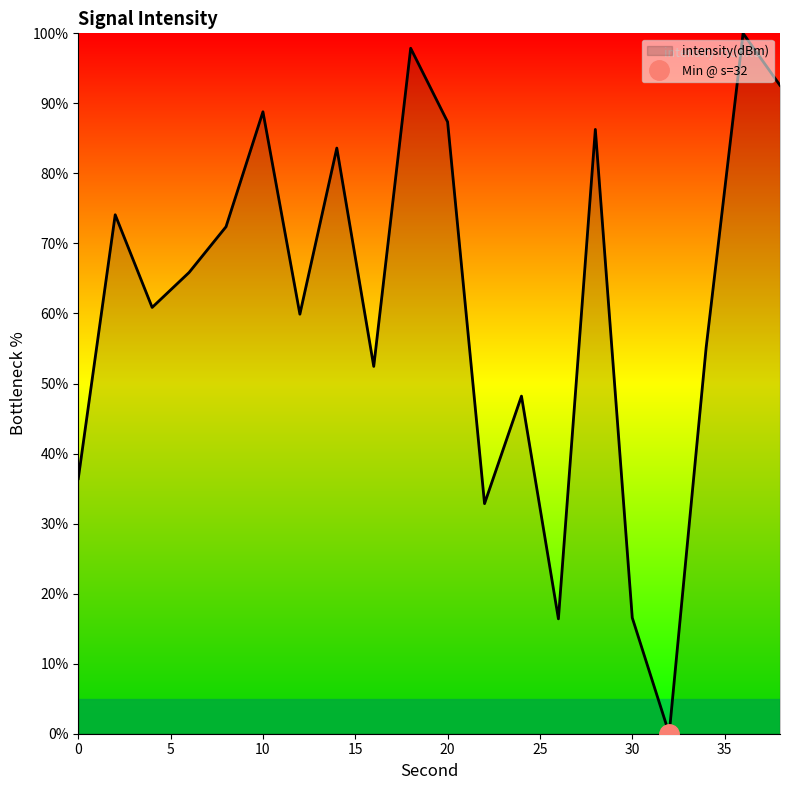

Reading left to right, extract all data points from this chart.

0=36.4	2=74.1	4=60.9	6=65.9	8=72.4	10=88.8	12=59.9	14=83.6	16=52.4	18=97.9	20=87.4	22=32.9	24=48.2	26=16.4	28=86.3	30=16.6	32=0.0	34=55.1	36=100.0	38=92.6